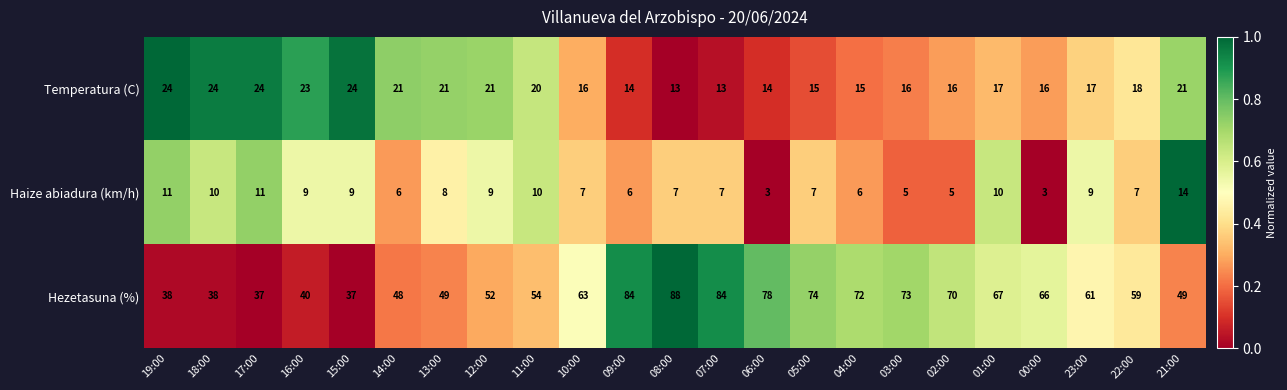

List the series in order of their peak value, highest first.

Hezetasuna (%), Temperatura (C), Haize abiadura (km/h)